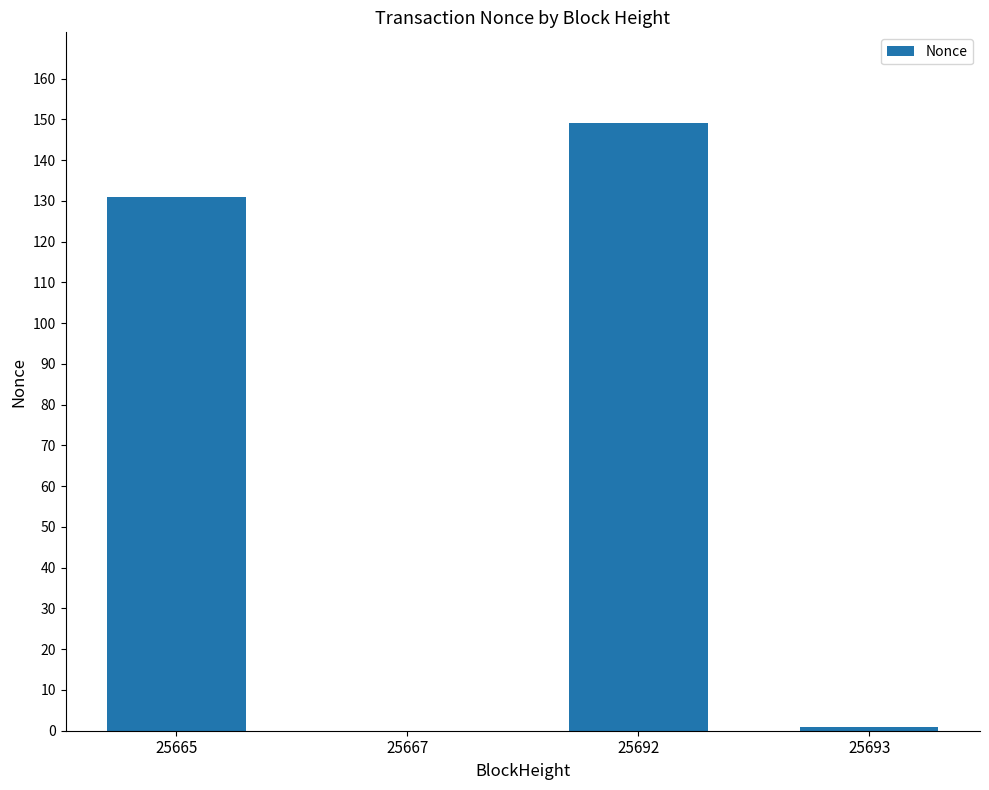

What is the sum of the values at 25692 and 25667?

149